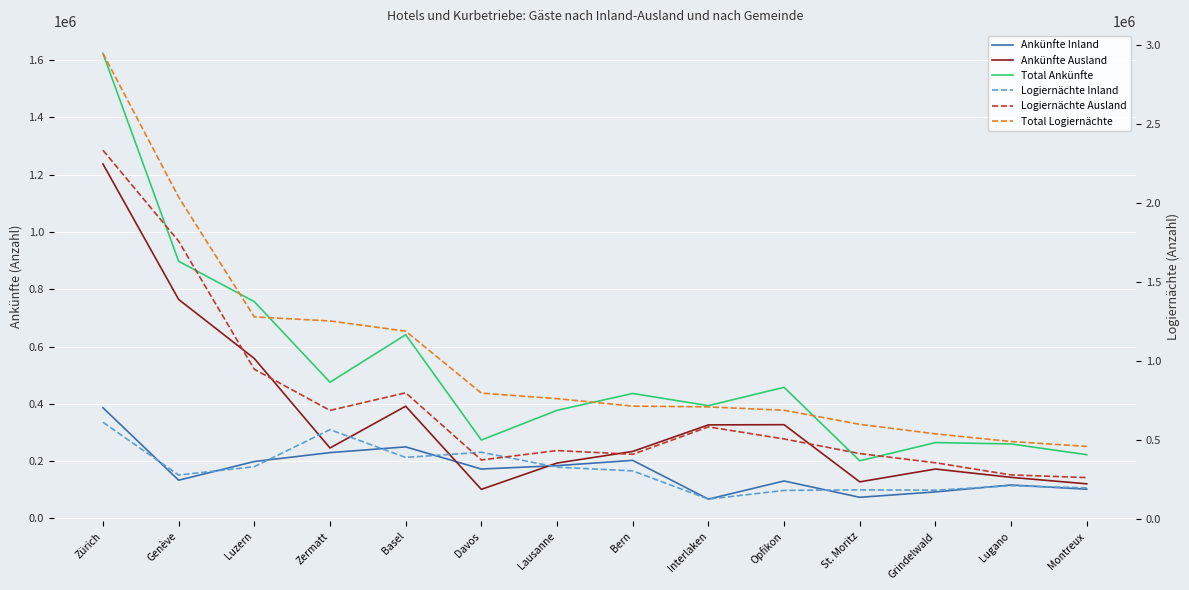

What is the difference between the second highest and minimum values in the Total Ankünfte series?

696677